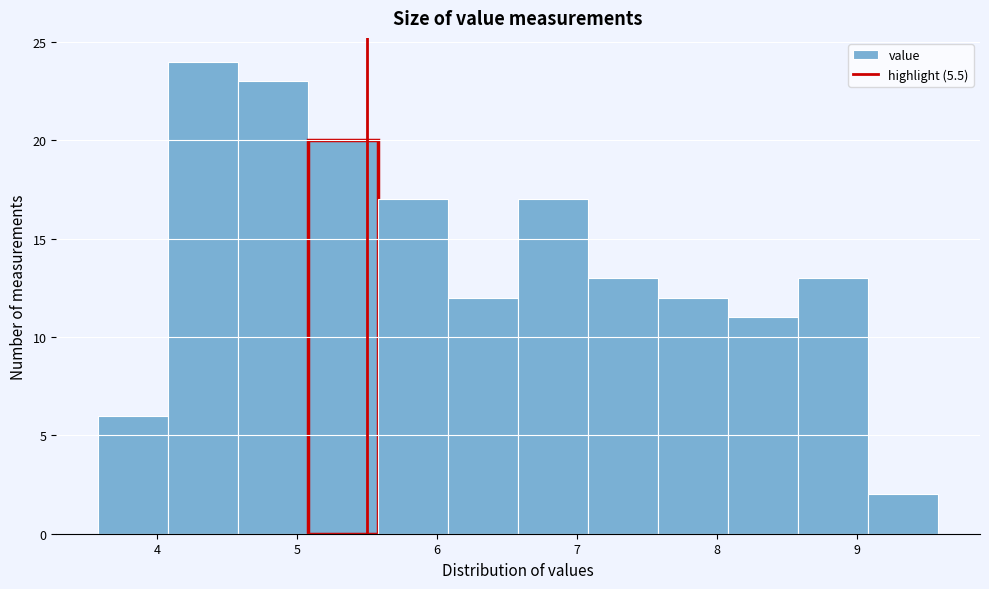

What is the height of the bar covering 6.08 to 6.58 on the x-axis? Neither the bar edges nor the heights are printed on the chart, so give them approximately, as read against the axes.

12